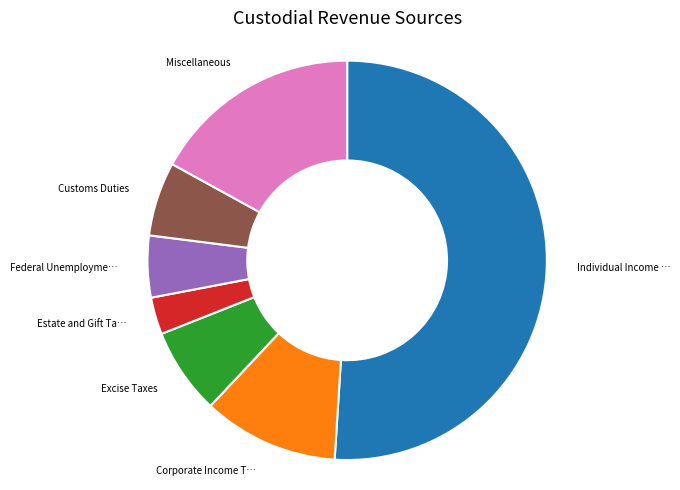

Does any single category account for the majority?

Yes